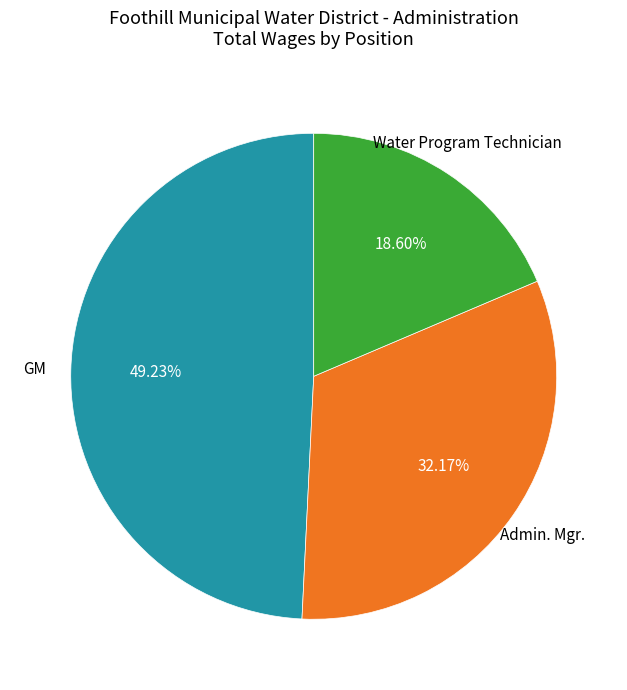

True or false: Water Program Technician accounts for 19% of the total.

True